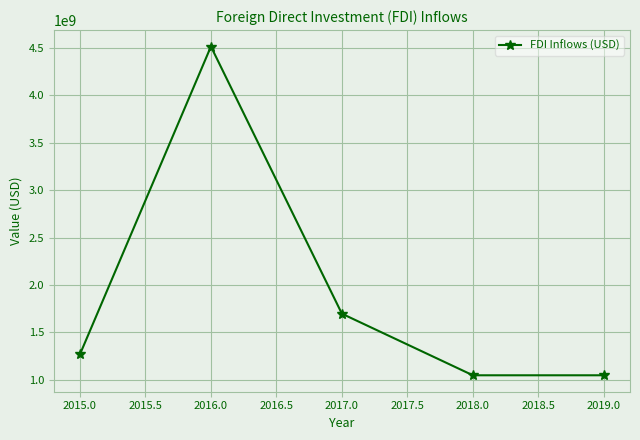

The value at 2019.0 is 1046170477. True or false?

True